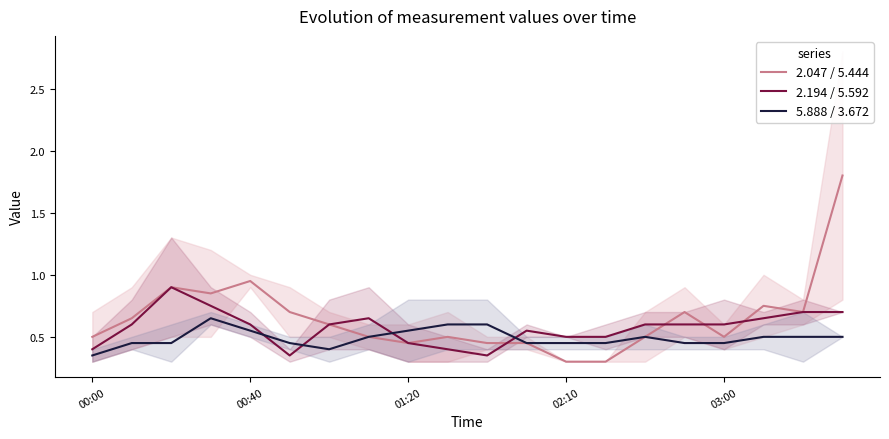

What is the value of the 2.194 / 5.592 point at the 14th from the left?

0.5